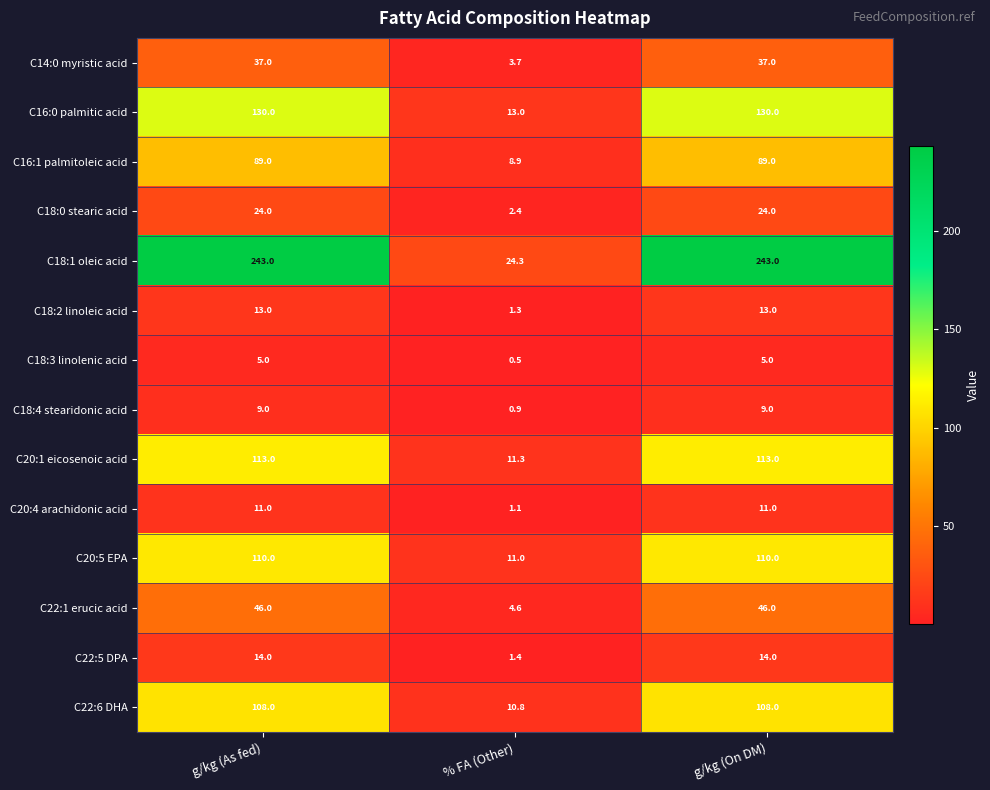

What is the minimum value for C22:5 DPA?

1.4